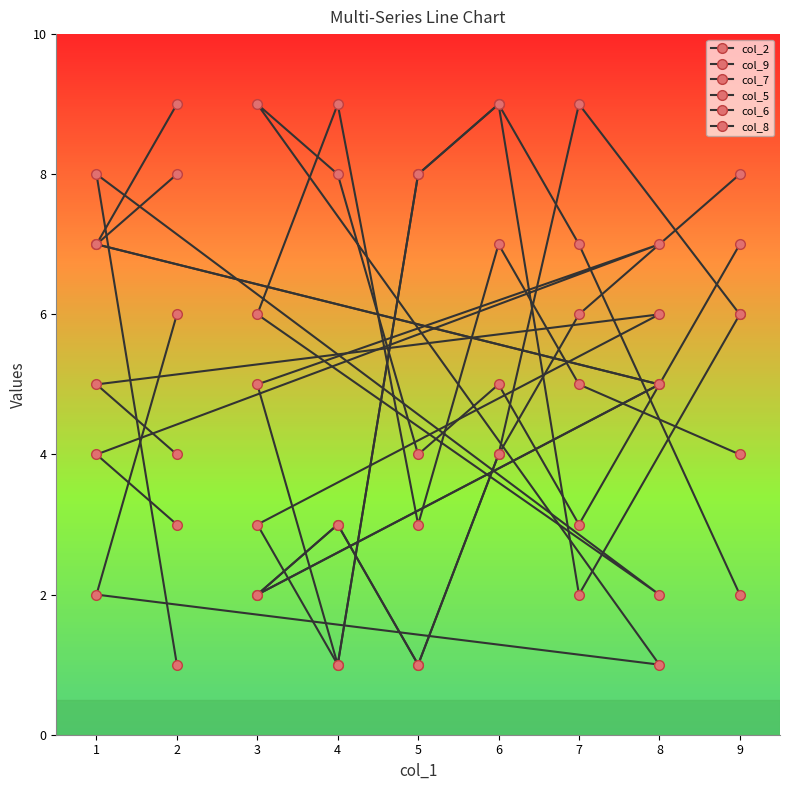

What is the maximum value shown in the chart?

9